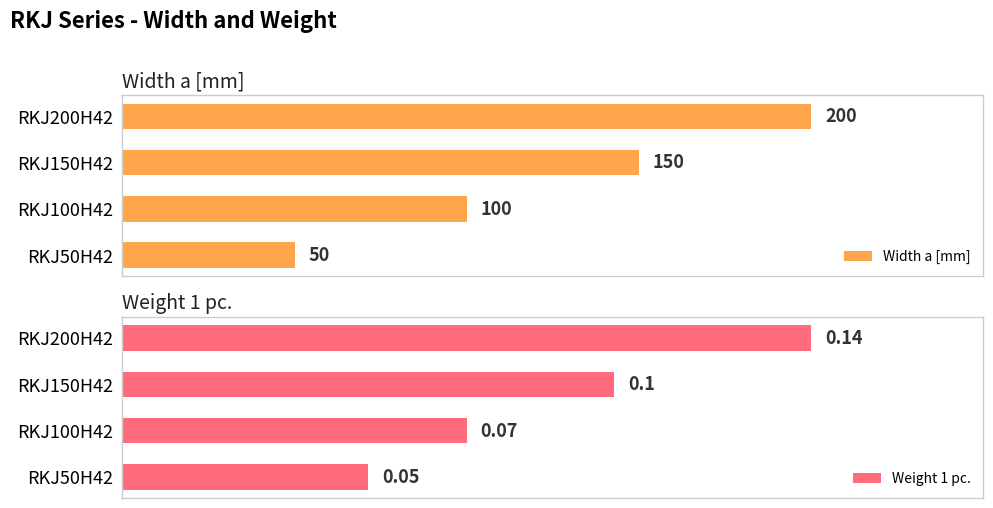

What is the average value of the Weight 1 pc. series?

0.1